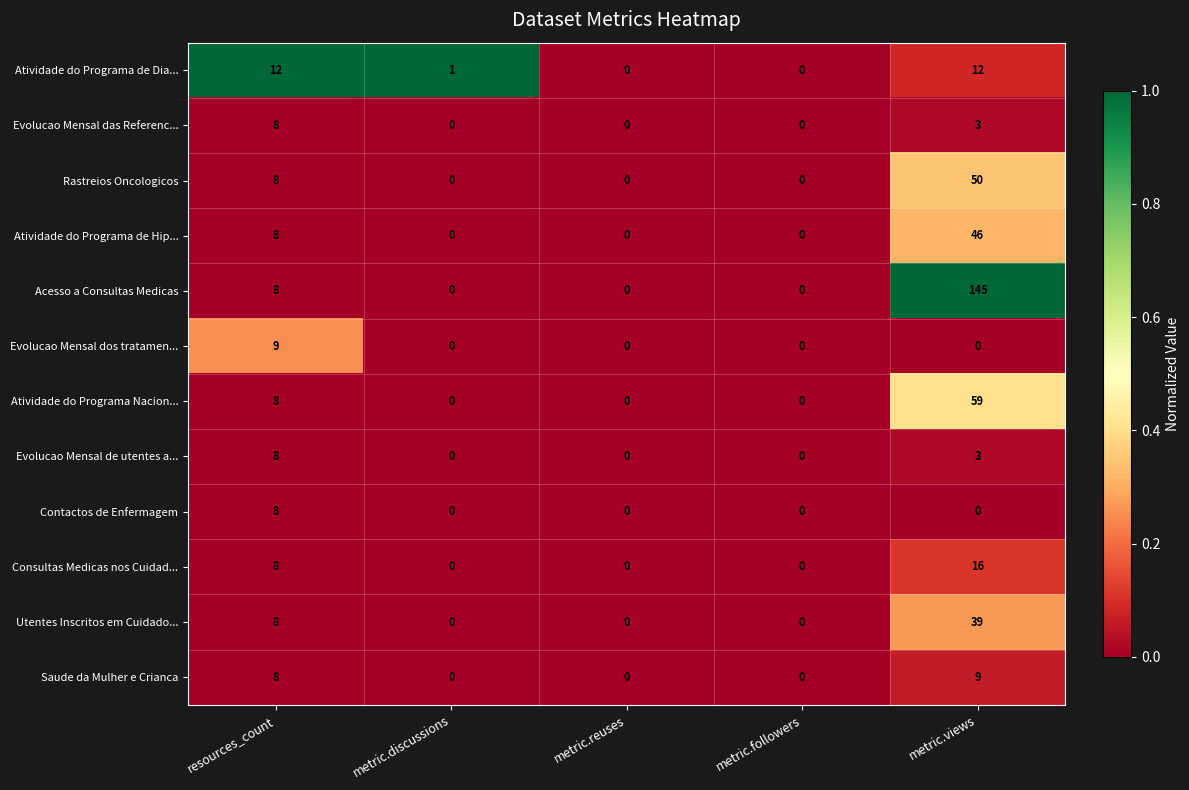

What is the difference between the Evolucao Mensal das Referenc... values at metric.reuses and metric.views?

3